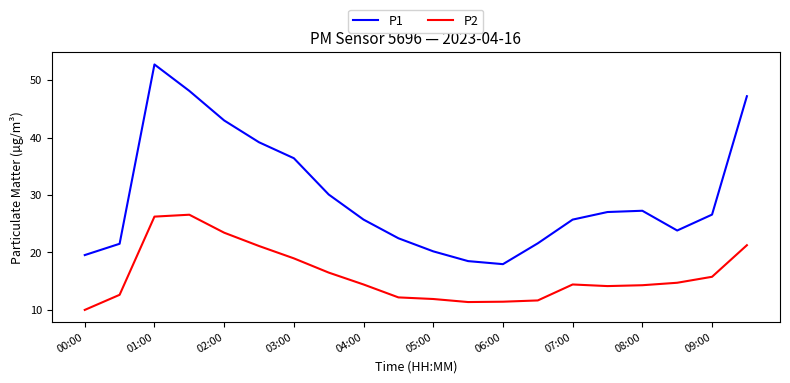

True or false: P1 and P2 intersect in this chart.

False